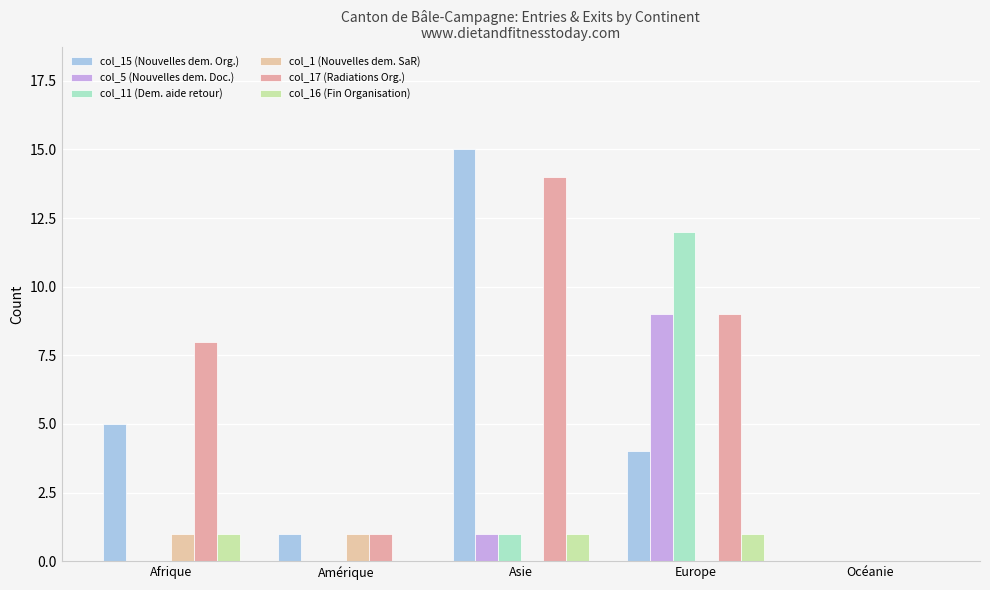

Are the bars grouped side by side (vs. stacked)?

Yes